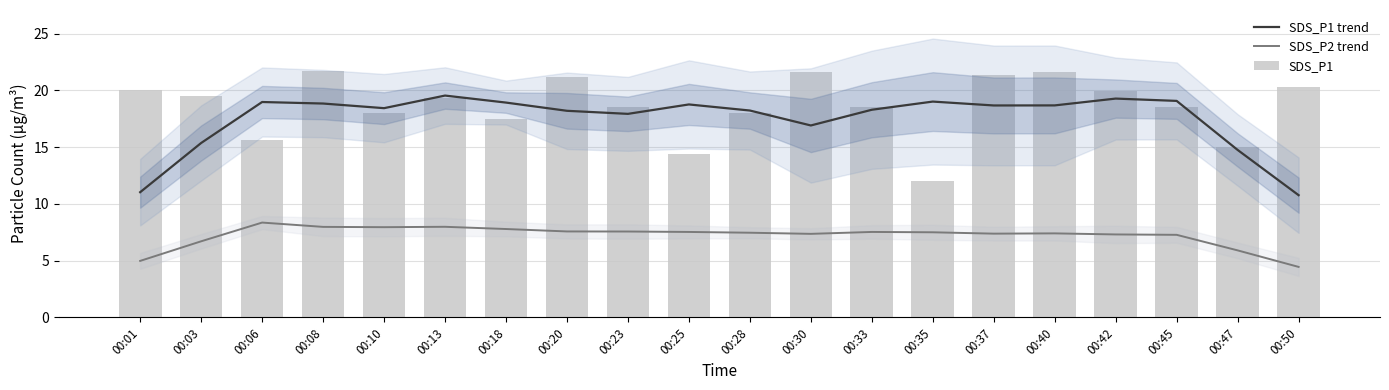

Reading right to left, transcribe all the data shown in this chart.

SDS_P1 trend: 00:50=10.8	00:47=14.8	00:45=19.1	00:42=19.3	00:40=18.7	00:37=18.7	00:35=19.0	00:33=18.3	00:30=16.9	00:28=18.2	00:25=18.8	00:23=17.9	00:20=18.2	00:18=18.9	00:13=19.6	00:10=18.4	00:08=18.8	00:06=19.0	00:03=15.4	00:01=11.0
SDS_P2 trend: 00:50=4.5	00:47=5.9	00:45=7.3	00:42=7.3	00:40=7.4	00:37=7.4	00:35=7.5	00:33=7.5	00:30=7.4	00:28=7.5	00:25=7.5	00:23=7.6	00:20=7.6	00:18=7.8	00:13=8.0	00:10=8.0	00:08=8.0	00:06=8.4	00:03=6.7	00:01=5.0
SDS_P1: 00:50=20.3	00:47=15.0	00:45=18.6	00:42=19.9	00:40=21.6	00:37=21.4	00:35=12.0	00:33=18.5	00:30=21.6	00:28=18.0	00:25=14.4	00:23=18.6	00:20=21.2	00:18=17.5	00:13=19.4	00:10=18.1	00:08=21.7	00:06=15.7	00:03=19.5	00:01=20.0